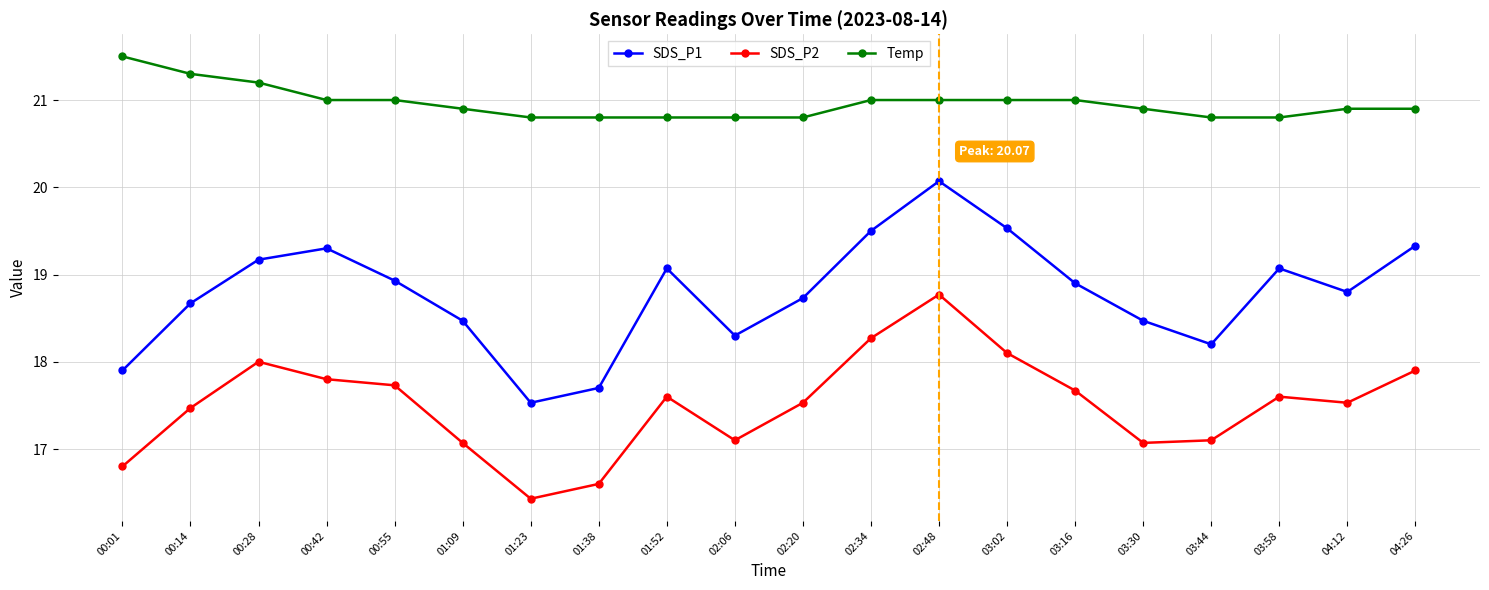

How many lines are shown in the chart?

3